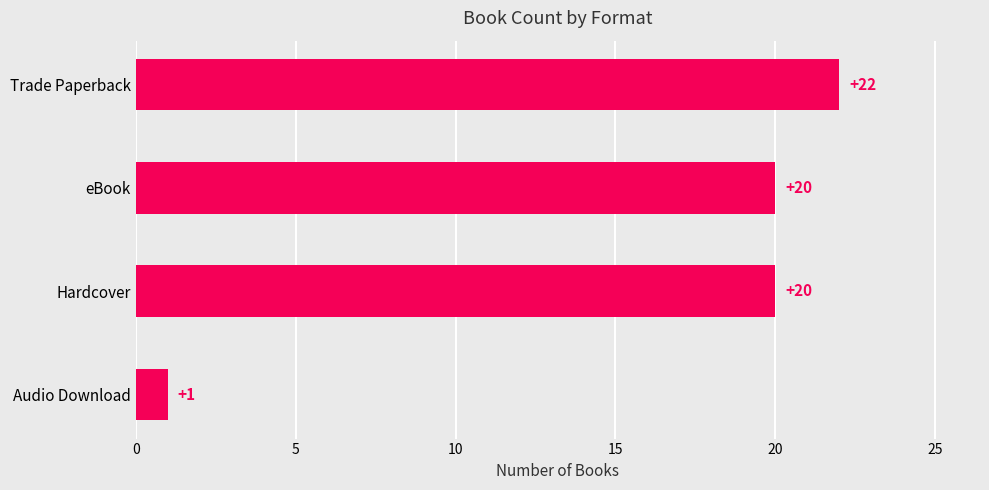

What is the minimum value shown in the chart?

1